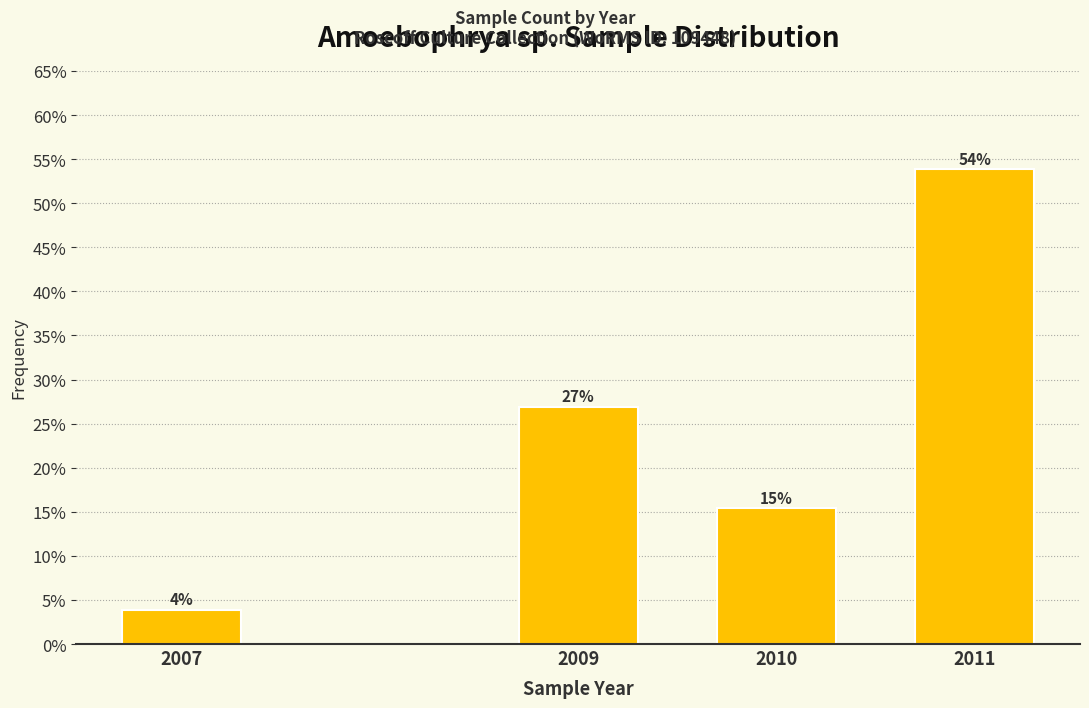

True or false: the data shows 25.9 at 2010.

False